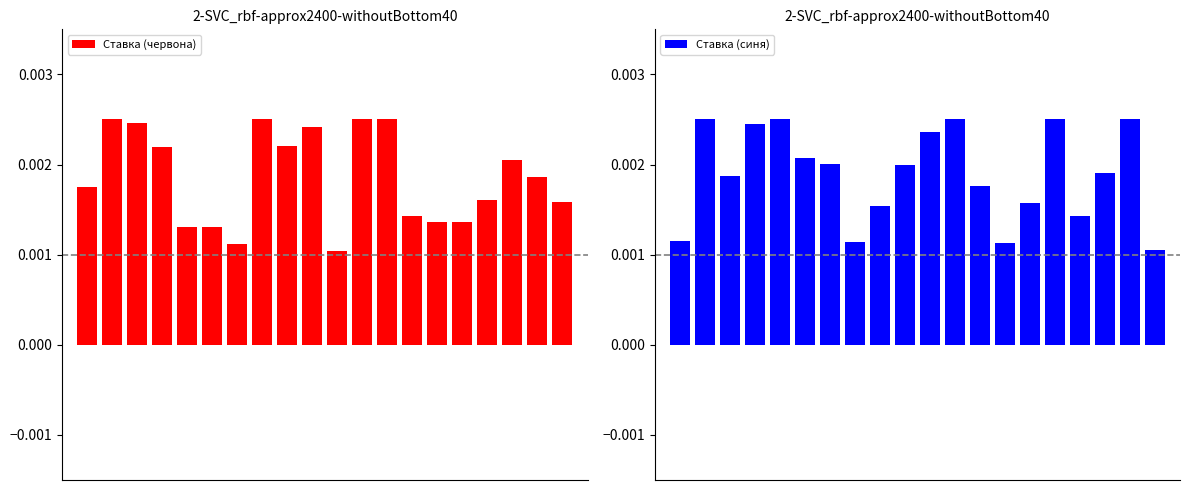

Is it true that Ставка (червона) equals 0.0 at 16?

True